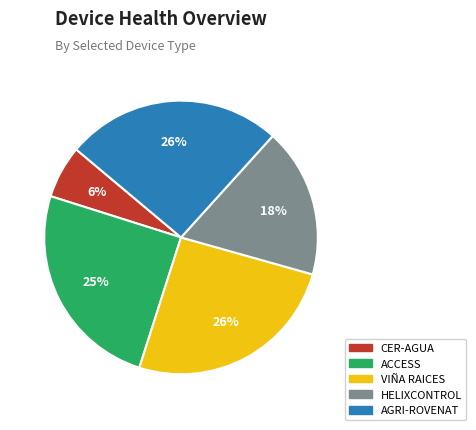

To the nearest percent, what is the average slice percentage?

20%